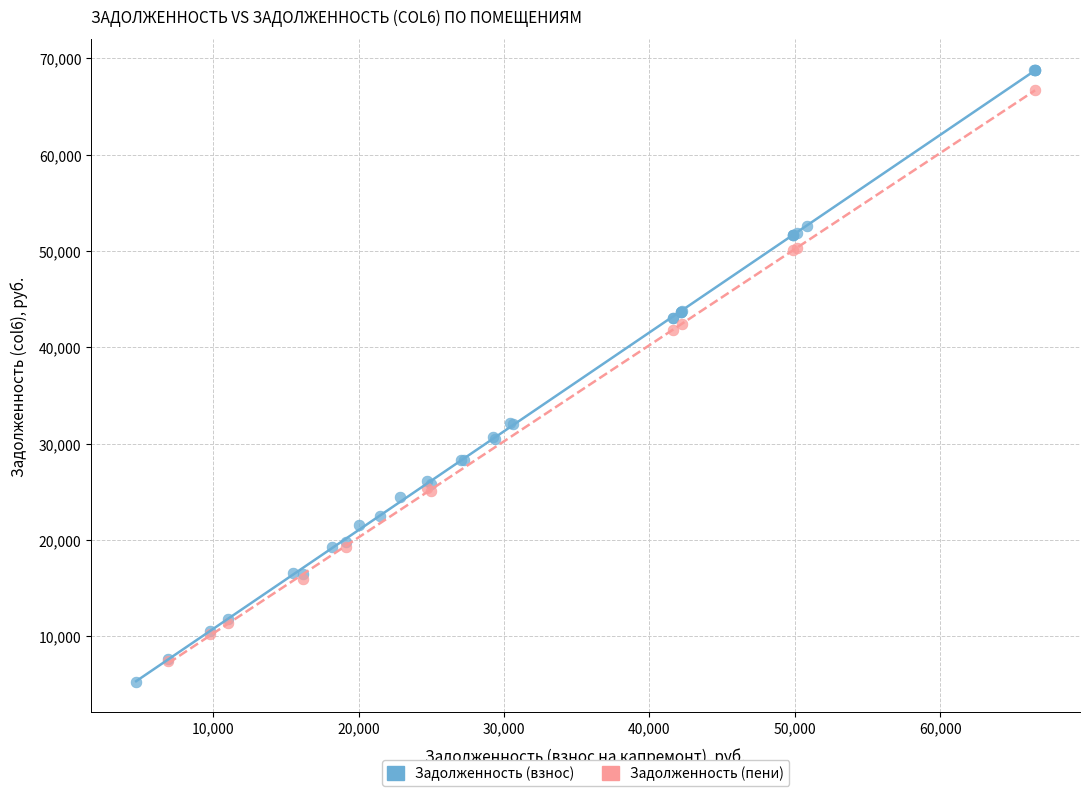

Which series has the widest spread of Y values?

Задолженность (взнос)